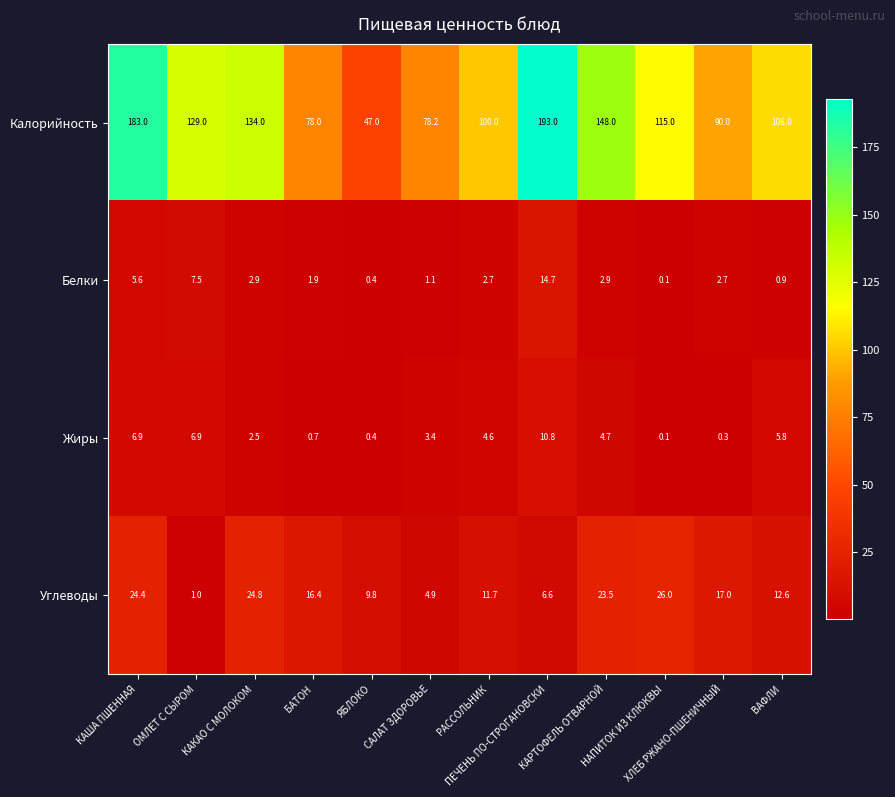

What is the maximum value for Белки?

14.7